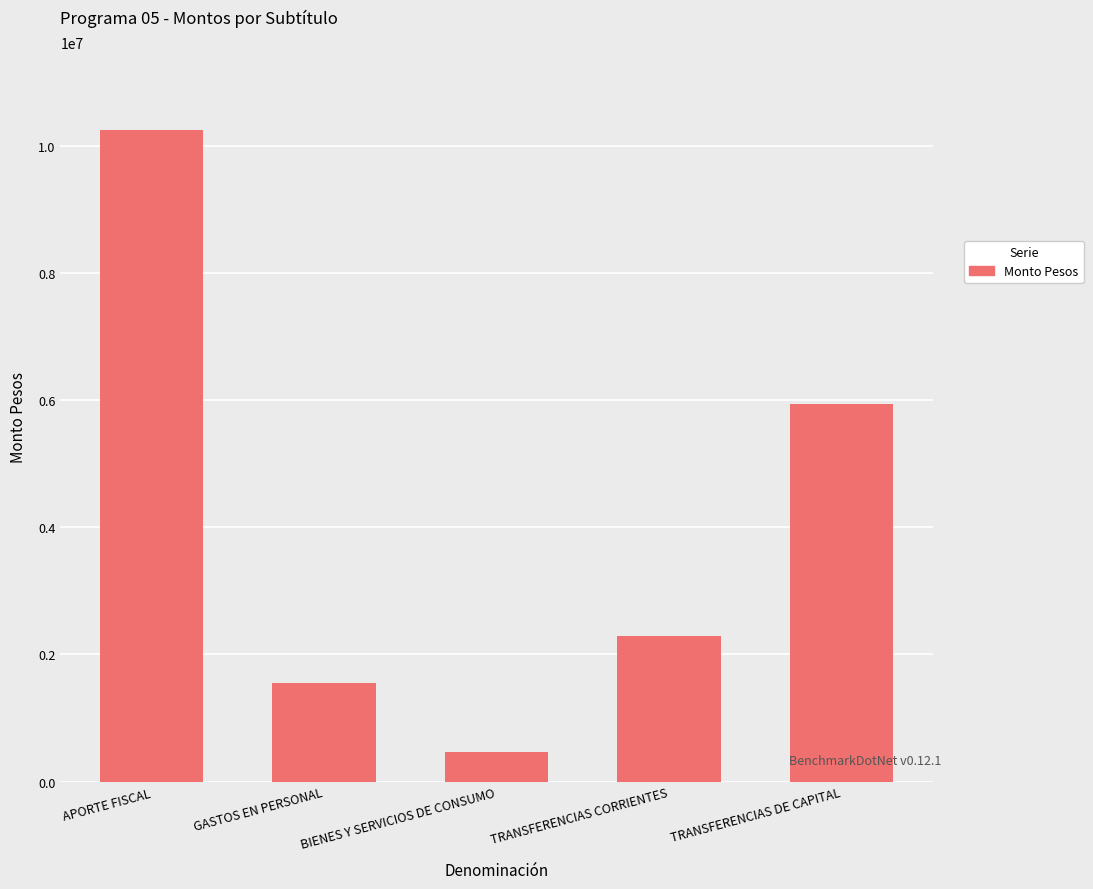

What is the difference between the values at APORTE FISCAL and BIENES Y SERVICIOS DE CONSUMO?

9772063